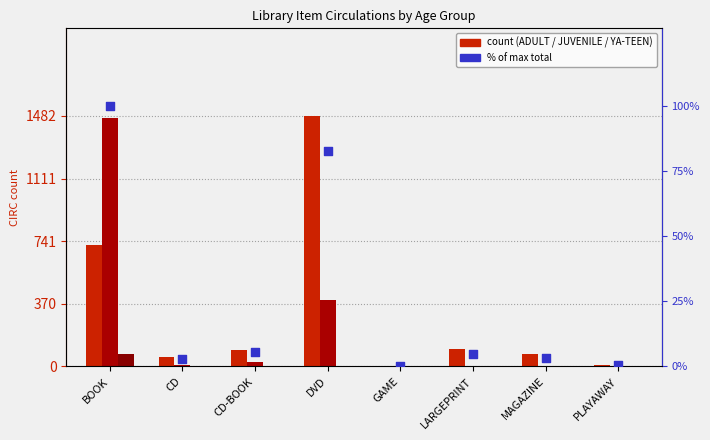

At which category is the sum across all series the highest?

BOOK